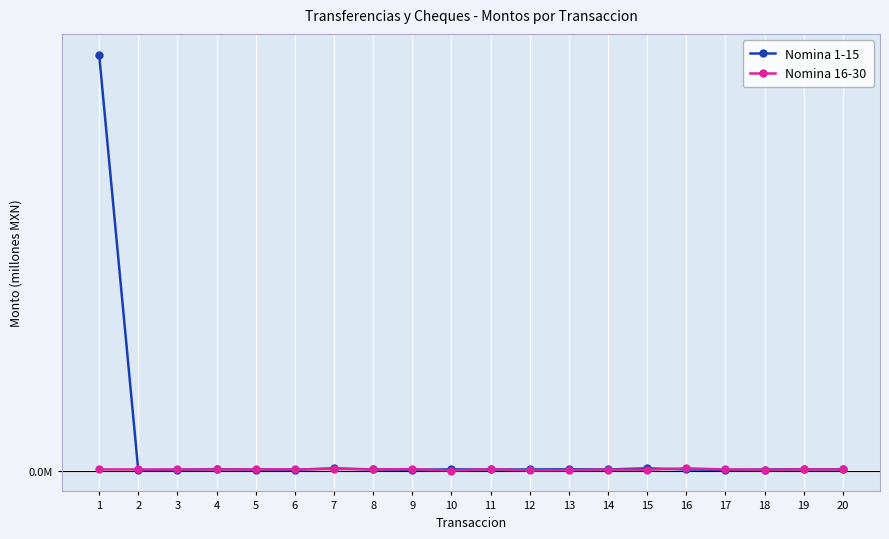

The Nomina 1-15 series shows 0.0 at 19. True or false?

False